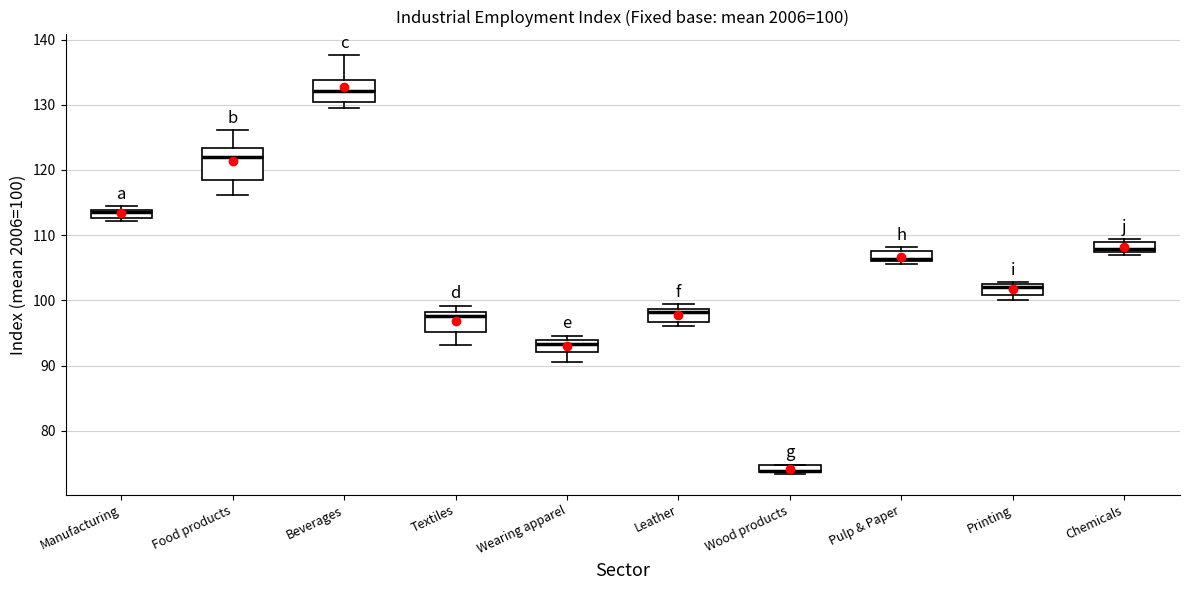

Comparing the boxes themselves (not the whiskers), which one is the tallest?

Food products